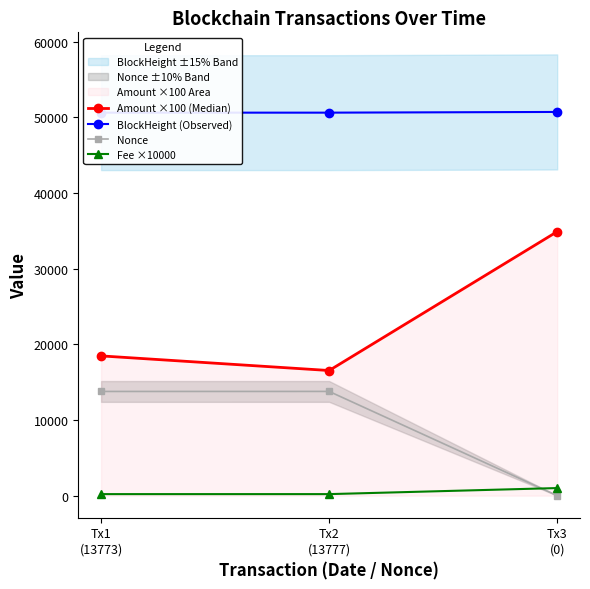

What is the label of the 3rd point from the right?

Tx1
(13773)